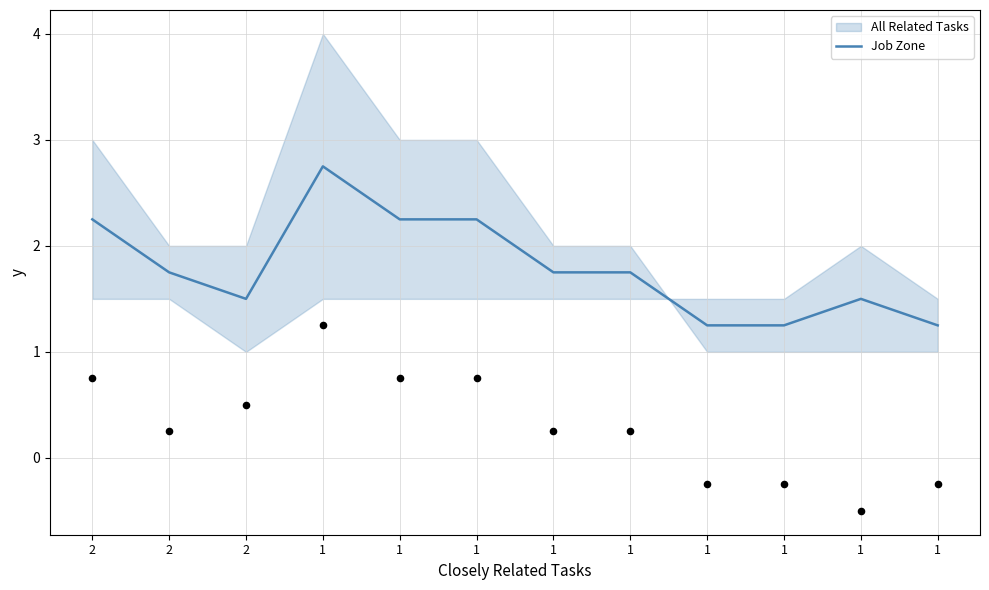

Approximately how many times larger is the value at 1 compared to 1?

1.0